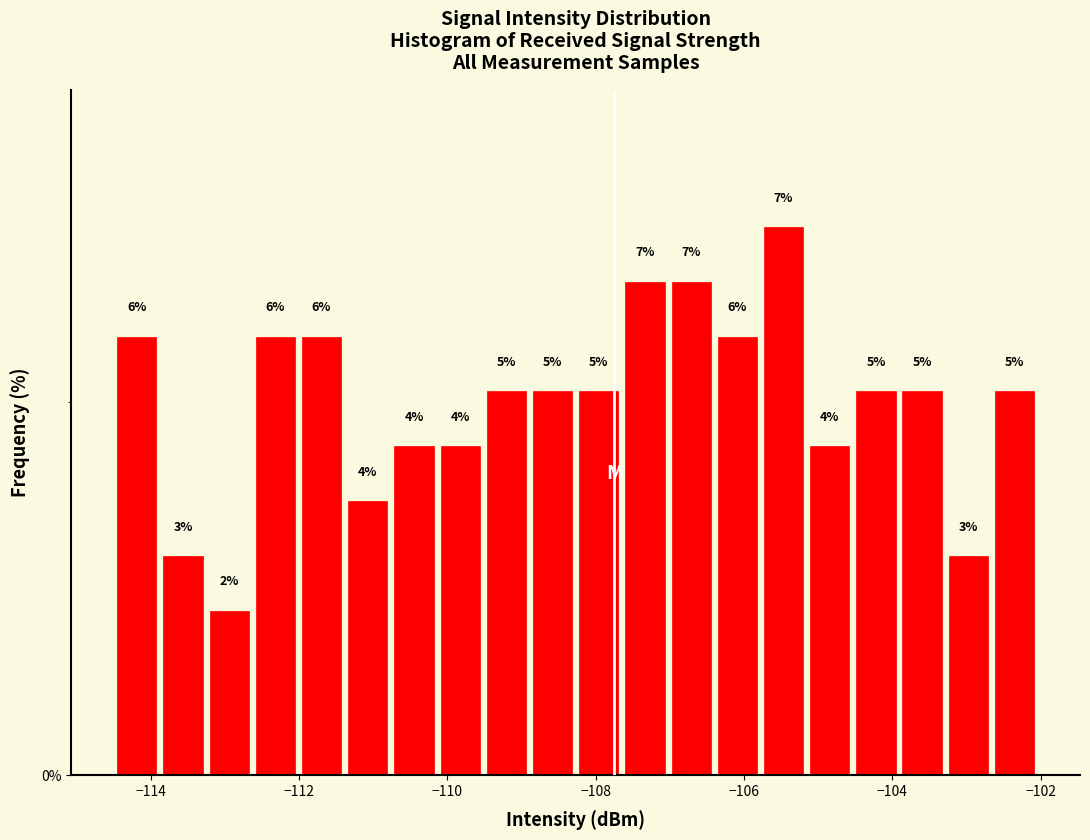

Around what value on the x-axis is the tallest bar? Give the approximate position of its centre, as read against the axis.

-105.4